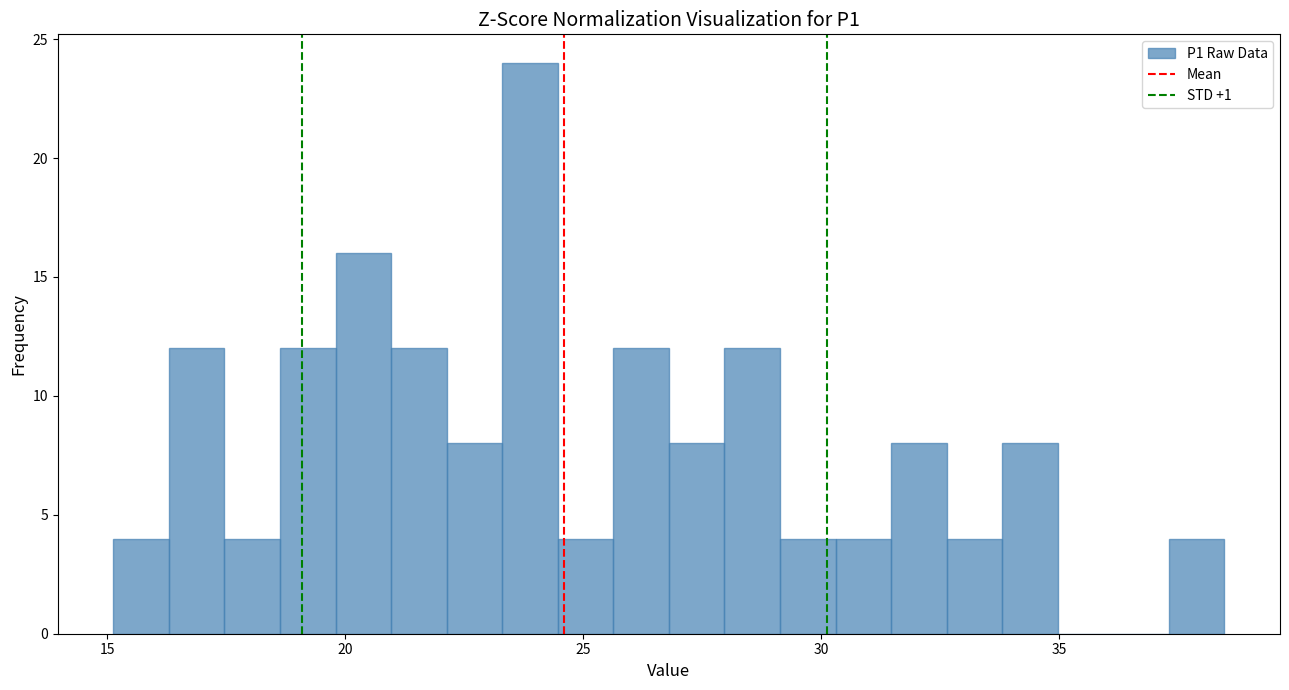

Around what value on the x-axis is the tallest bar? Give the approximate position of its centre, as read against the axis.

24.0